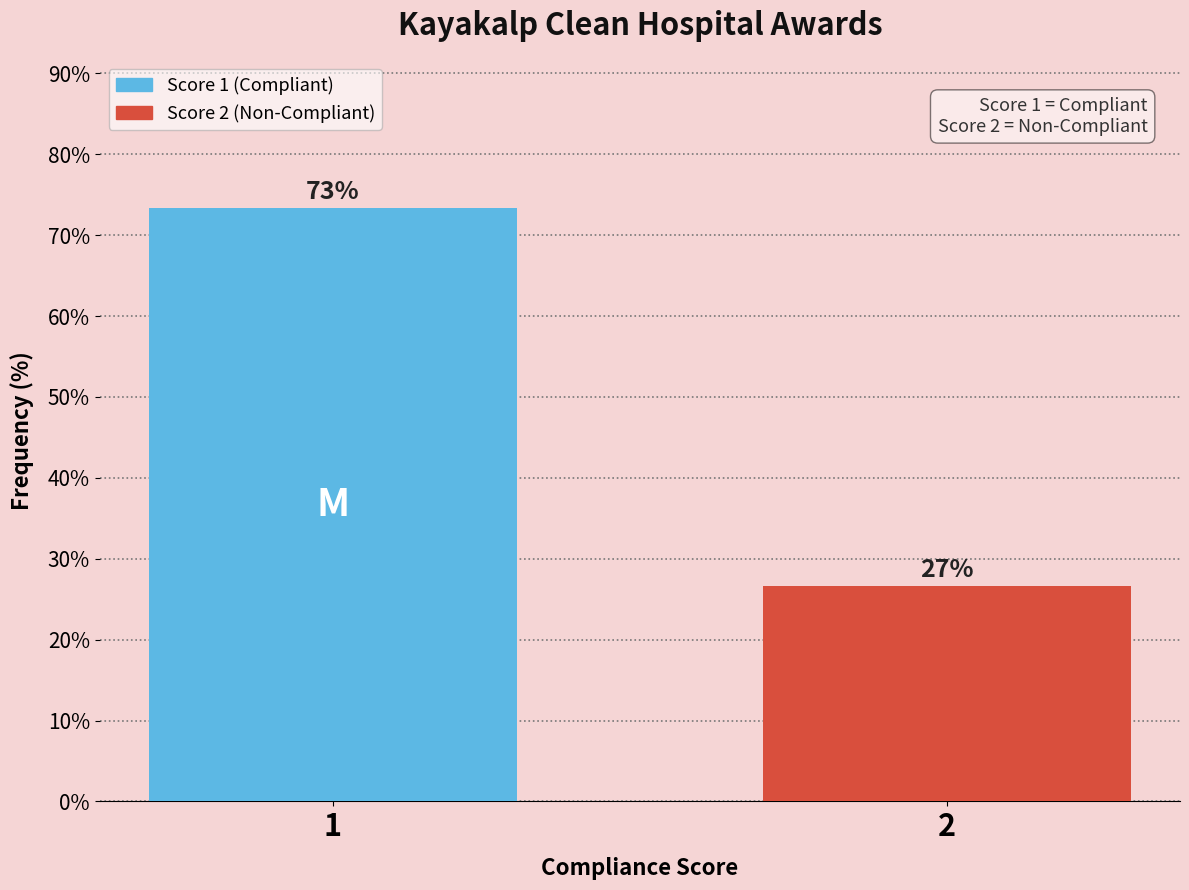

List the labels in order of value, smallest first.

2, 1